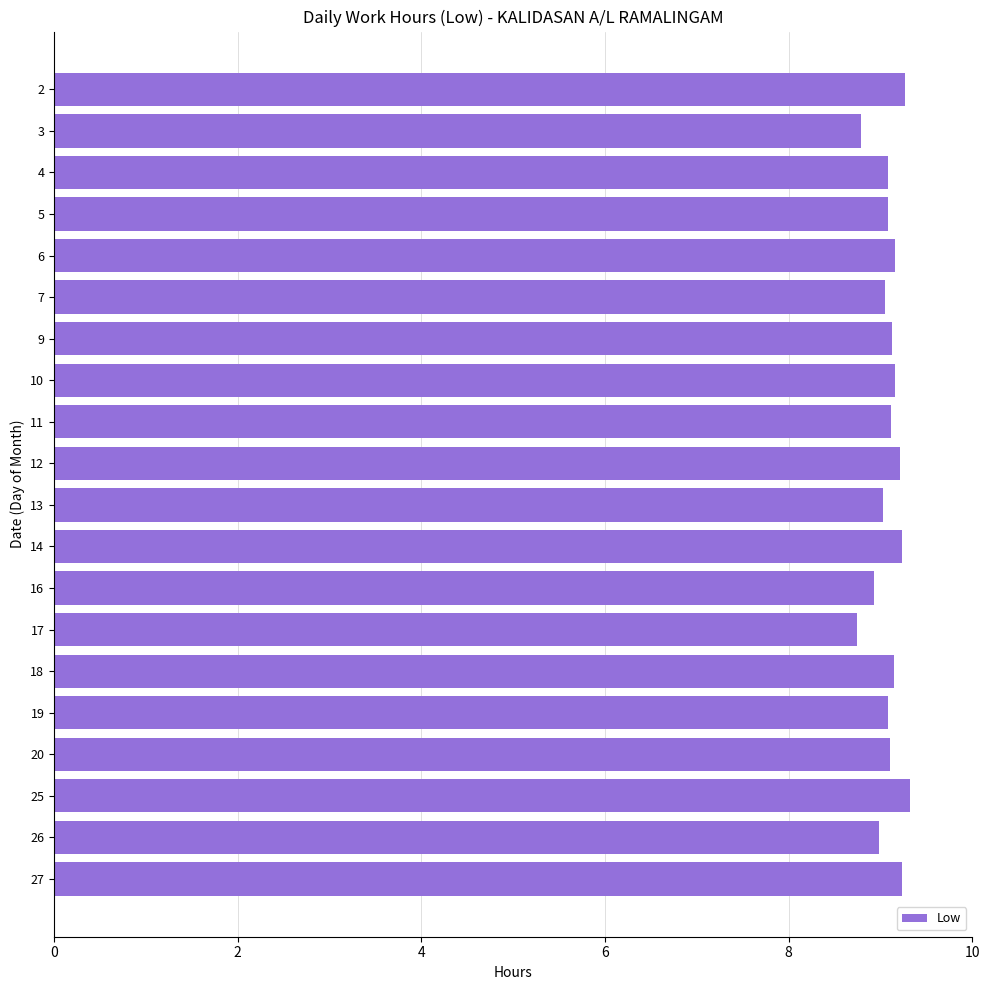

What is the greatest value displayed?

9.3